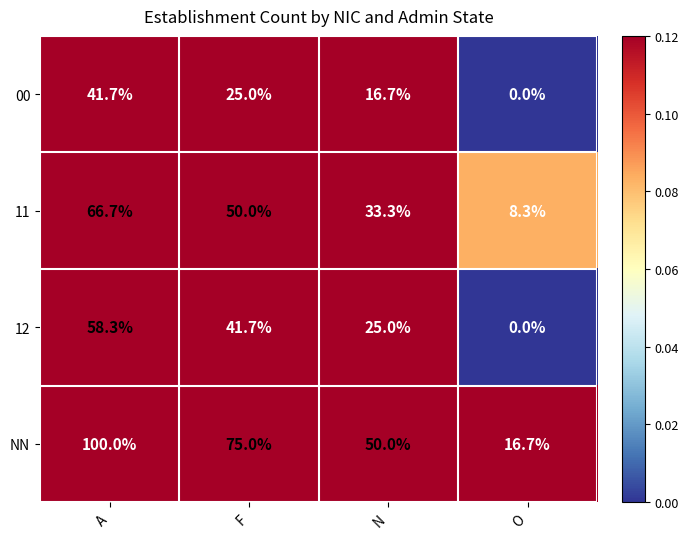

What is the sum of all 00 values?

83.4